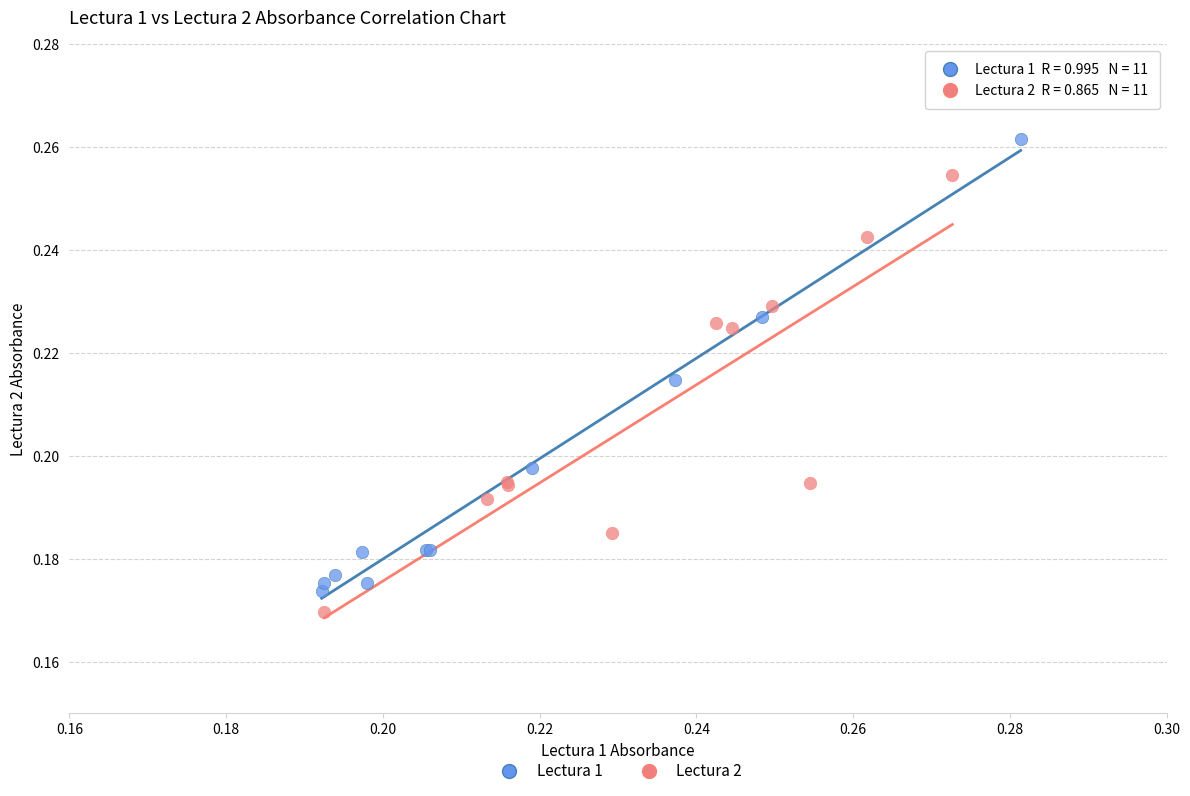

Which series reaches the maximum Y coordinate?

Lectura 1